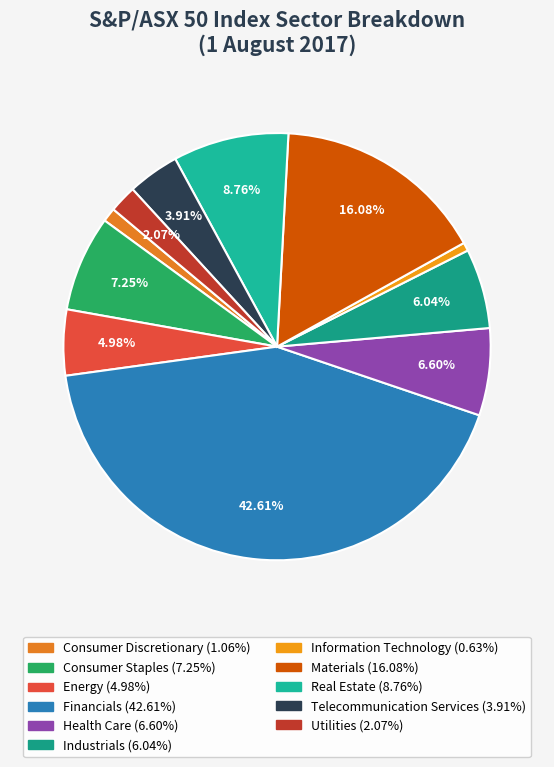

True or false: Financials accounts for 43% of the total.

True